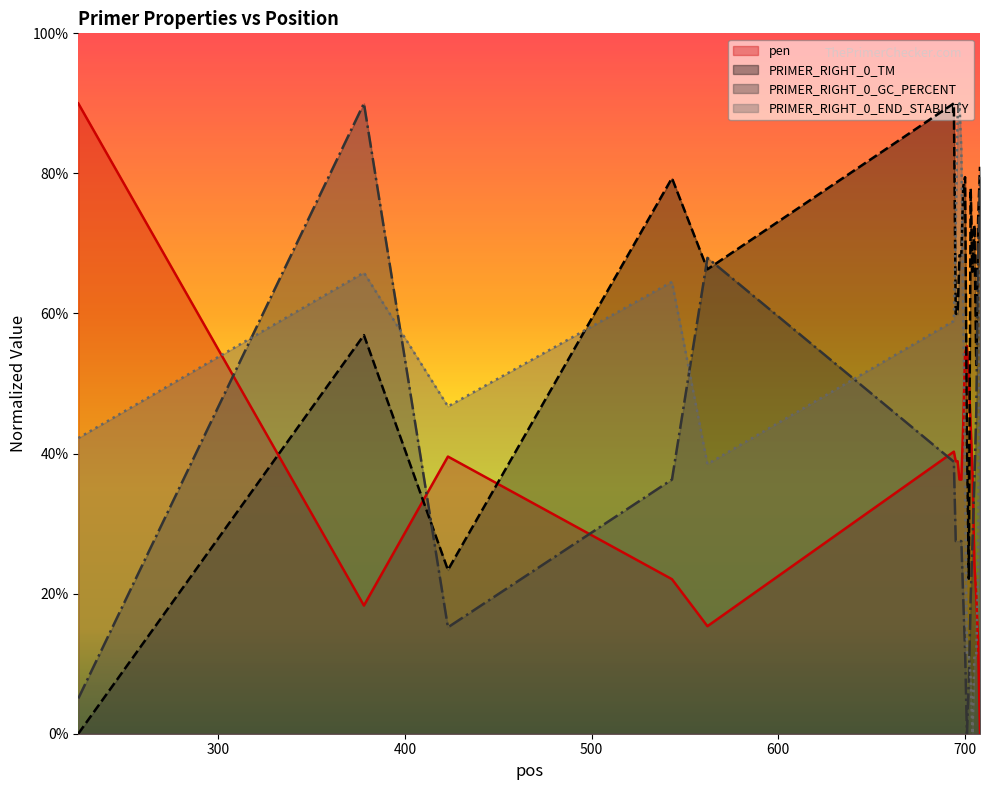

How many interior local peaks does the PRIMER_RIGHT_0_END_STABILITY series have?

3